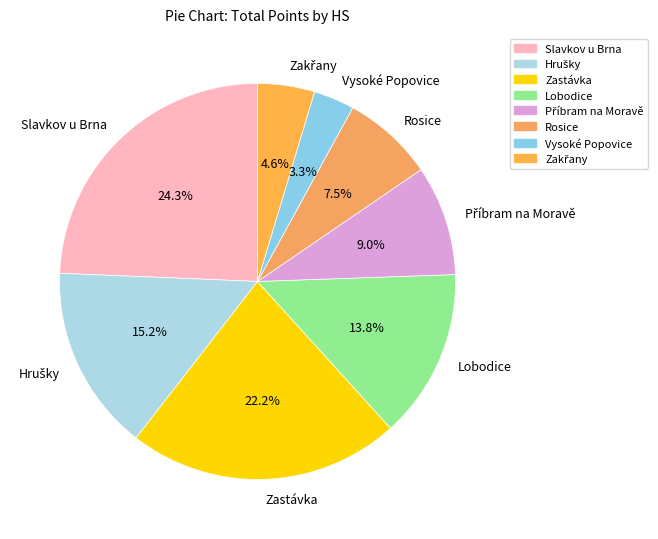

Which slice is the smallest?

Vysoké Popovice